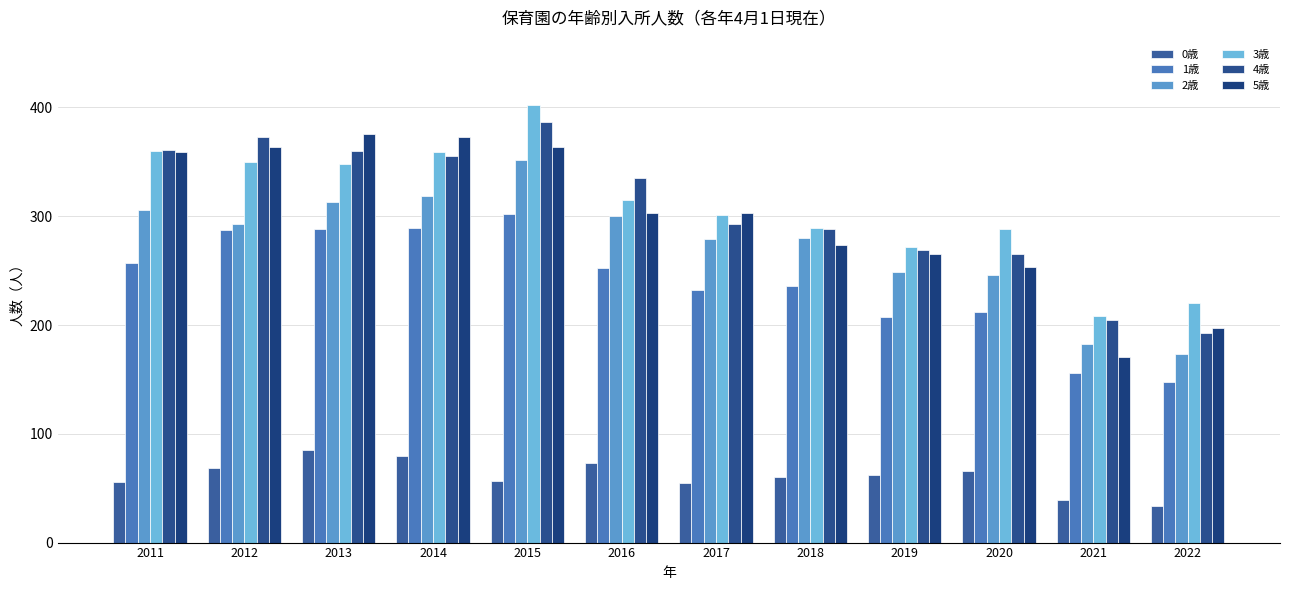

What is the value of the 5歳 bar at the 10th from the left?

253